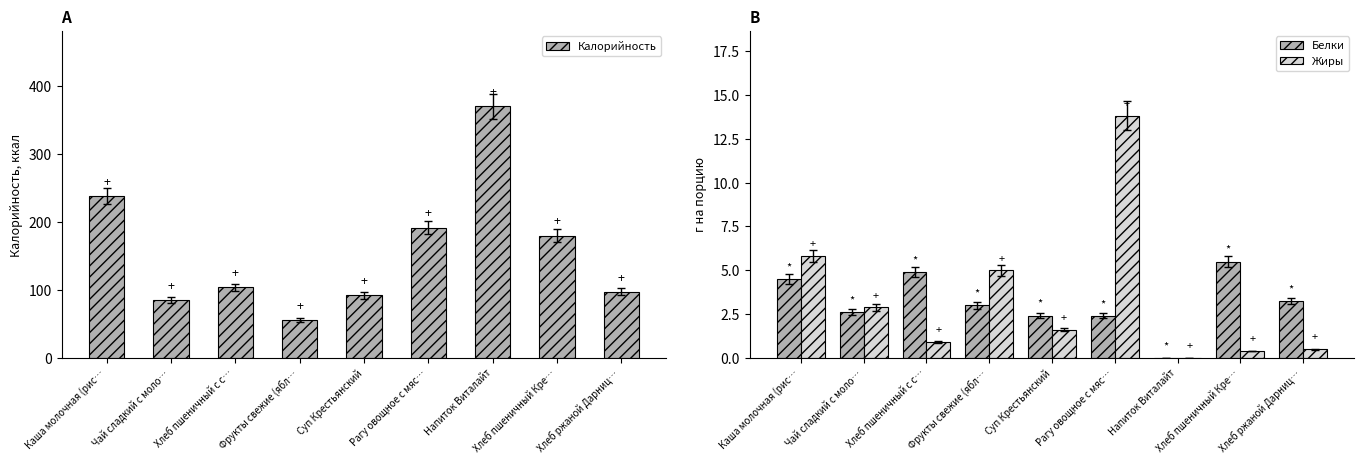

Between Суп Крестьянский and Хлеб пшеничный Кре…, which series saw the biggest shift?

Калорийность